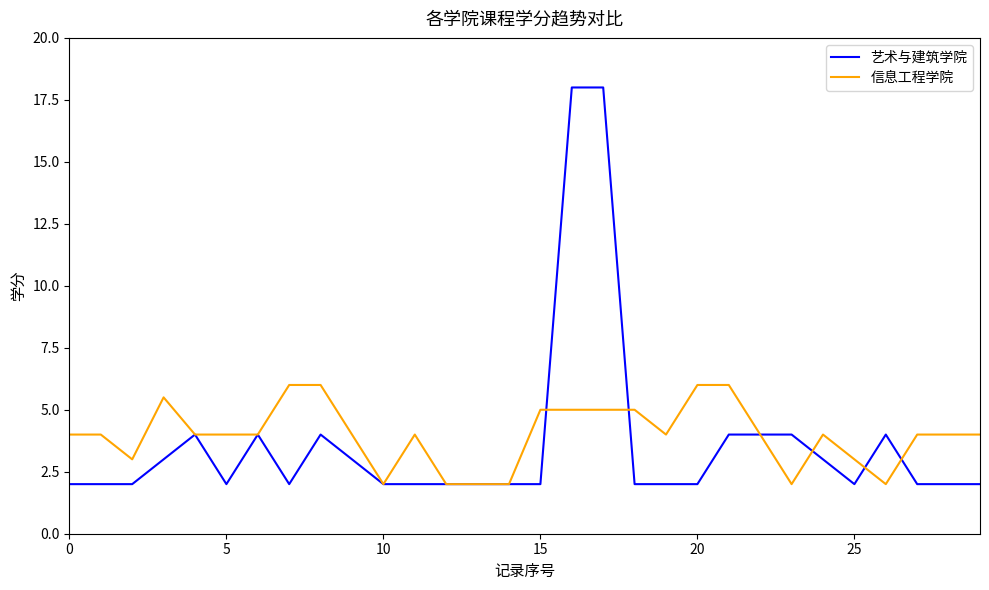

Which series has the largest range (max minus min)?

艺术与建筑学院